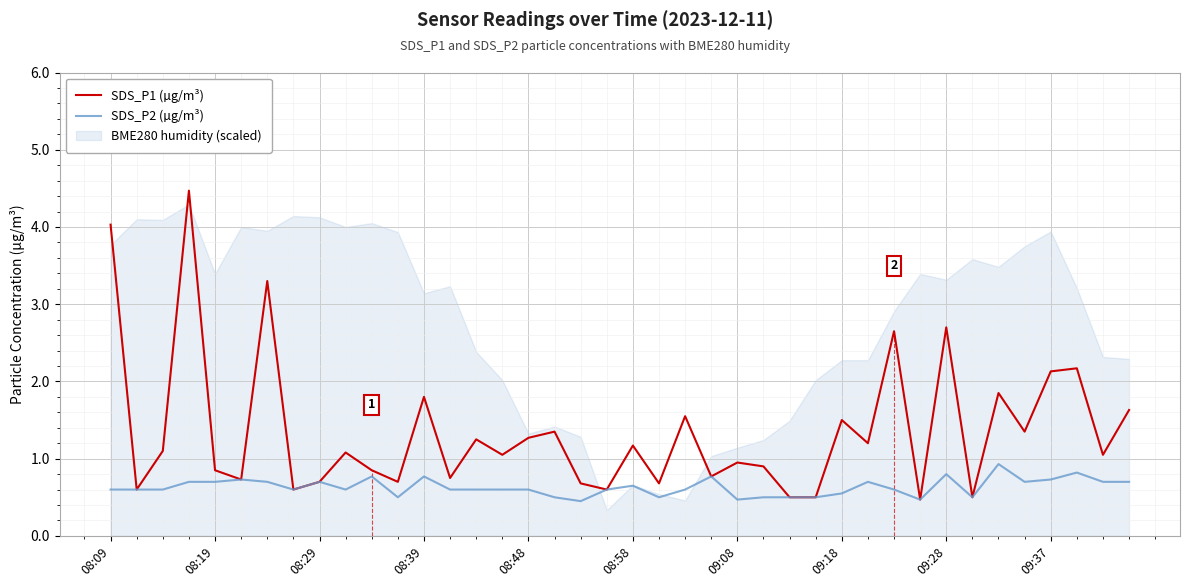

What is the lowest value of the SDS_P1 (µg/m³) series?

0.5